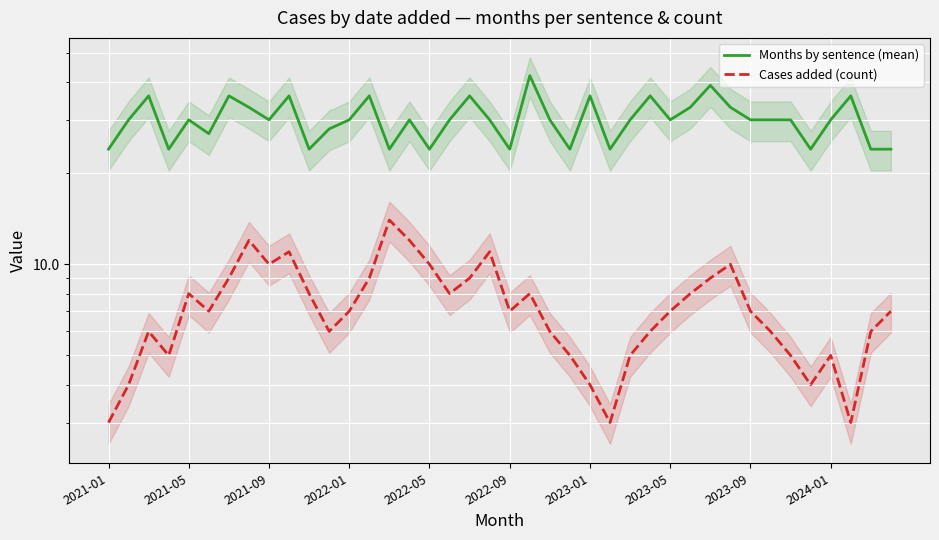

Is this an area chart (filled region under the line)?

No